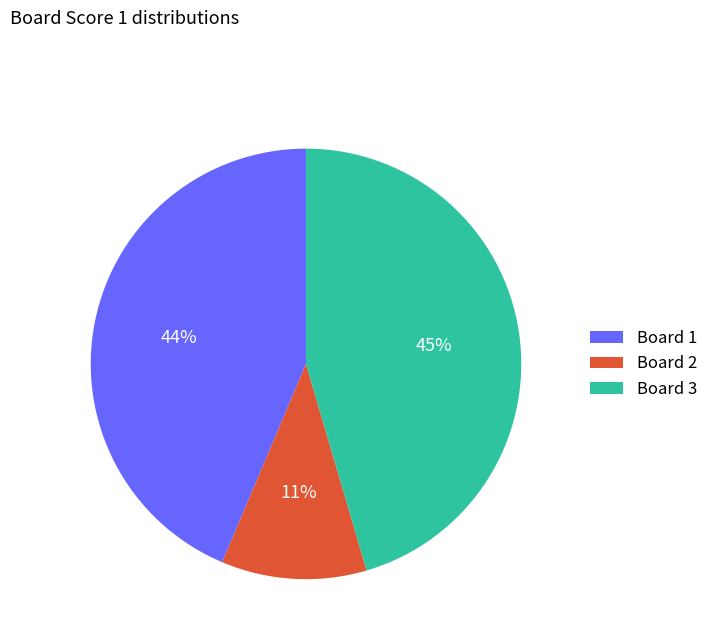

True or false: Board 3 accounts for 33% of the total.

False